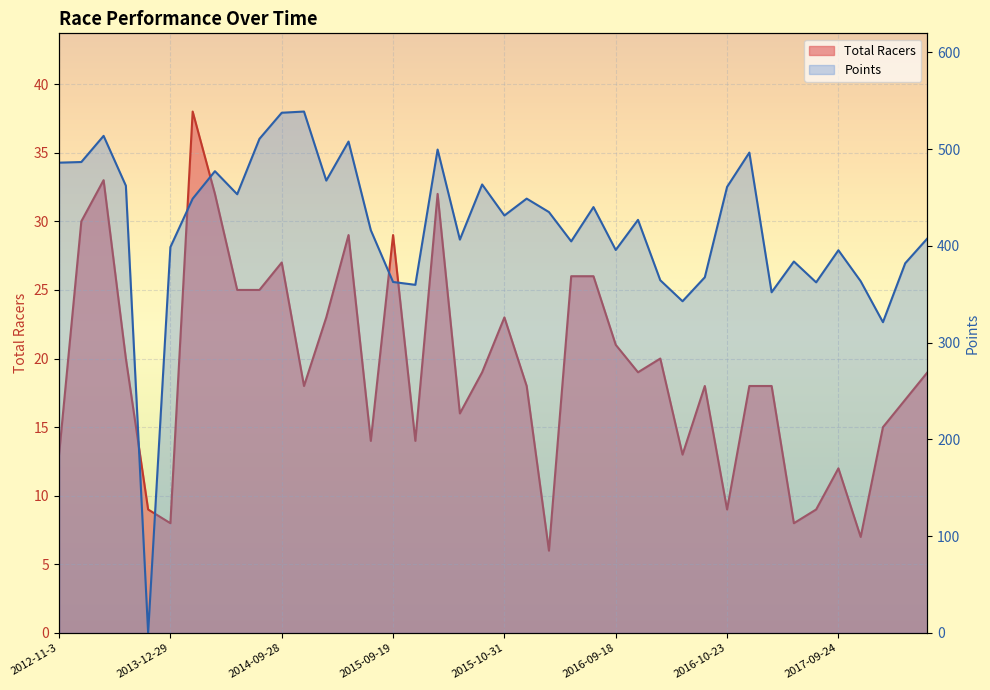

Is it true that Total Racers equals 23.0 at 2014-10-5?

True